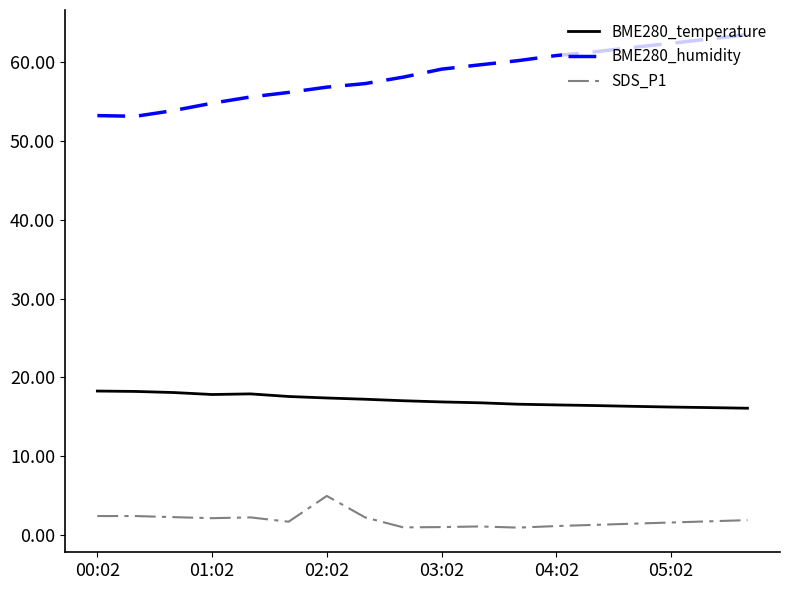

Rank the series by their average value, from lowest to highest.

SDS_P1, BME280_temperature, BME280_humidity